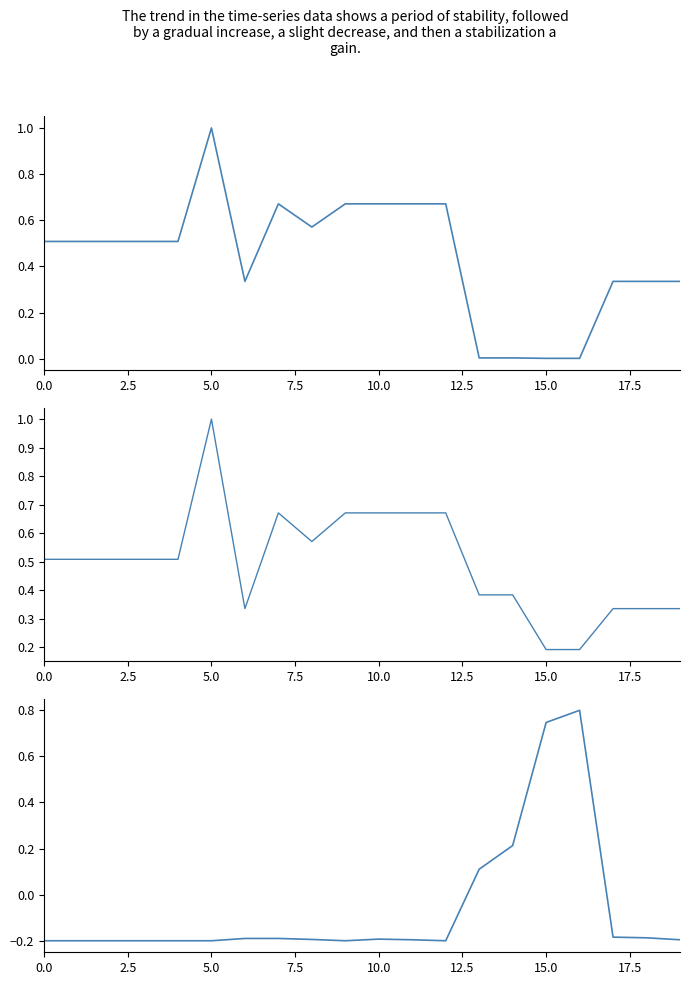

What is the average value of the Ціна series?

0.4